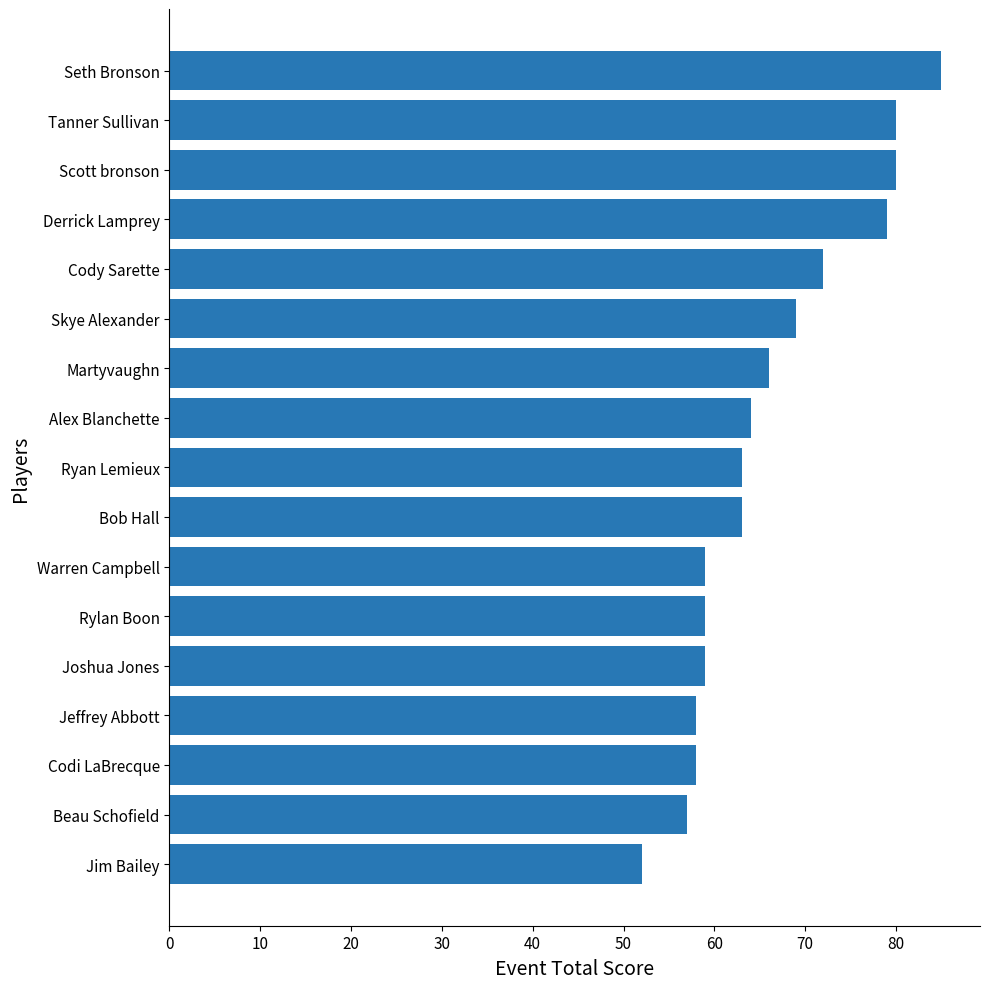

Which has a higher value, Jim Bailey or Seth Bronson?

Seth Bronson